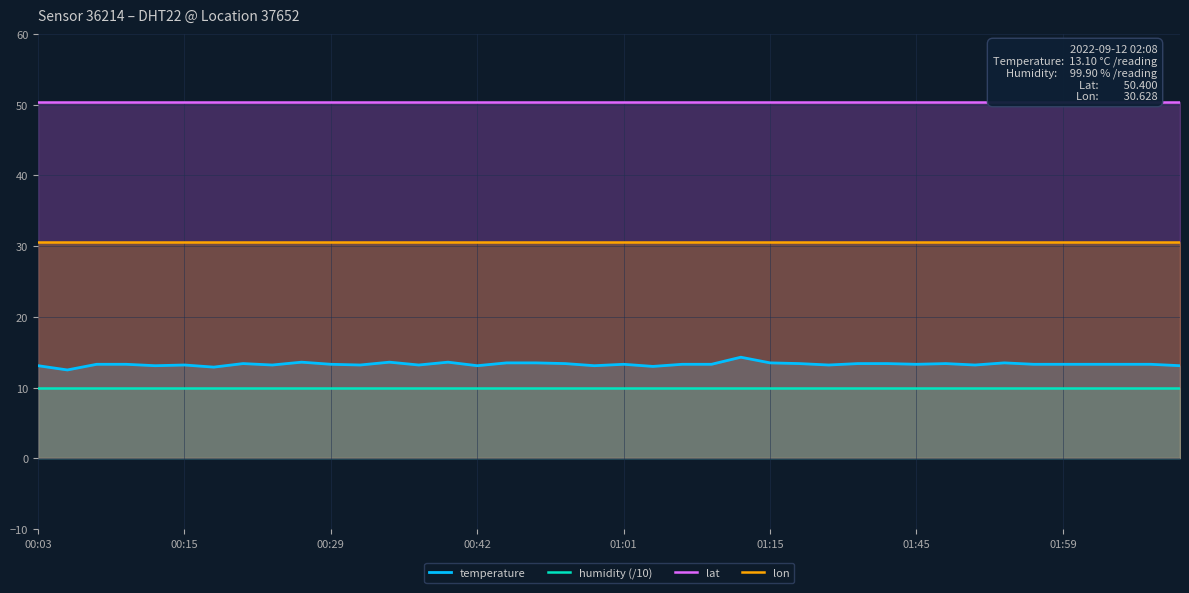

What are all the series names shown in the legend?

temperature, humidity (/10), lat, lon